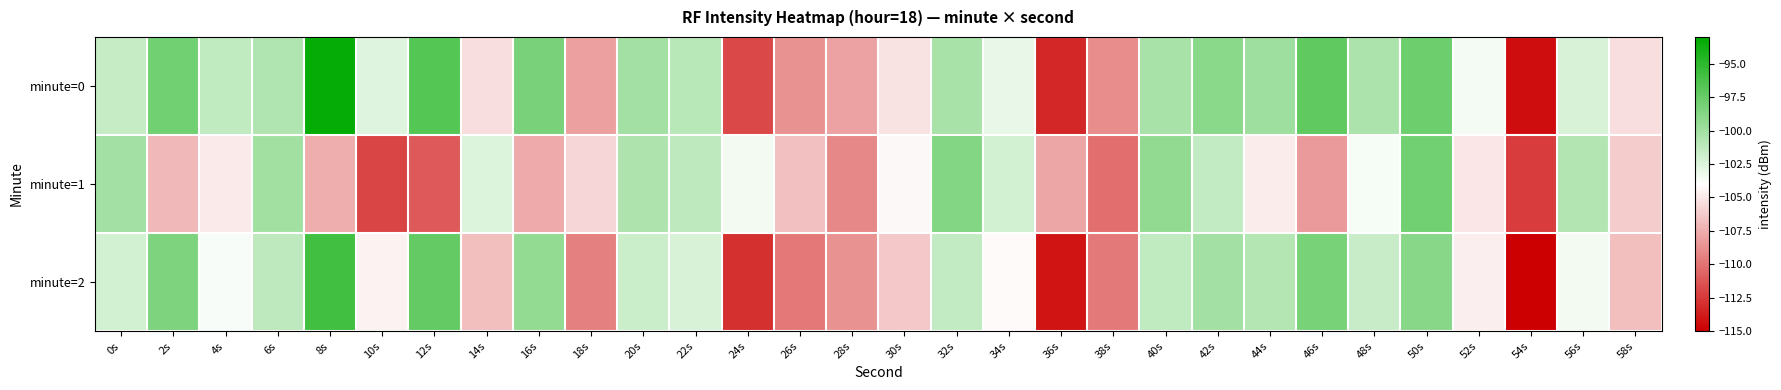

List the series in order of their peak value, lowest first.

minute=1, minute=2, minute=0